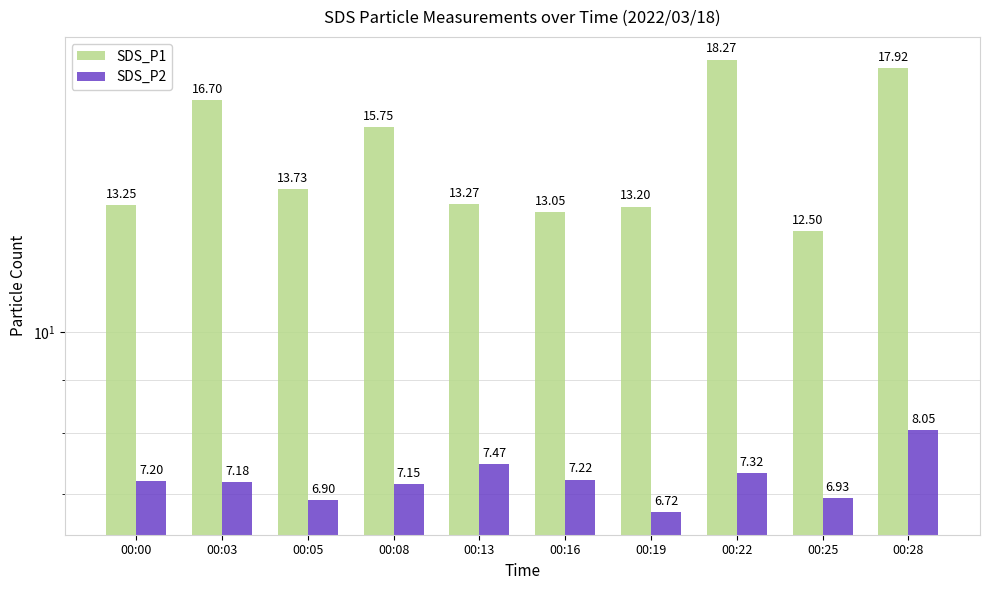

Which category has the highest value in the SDS_P1 series?

00:22